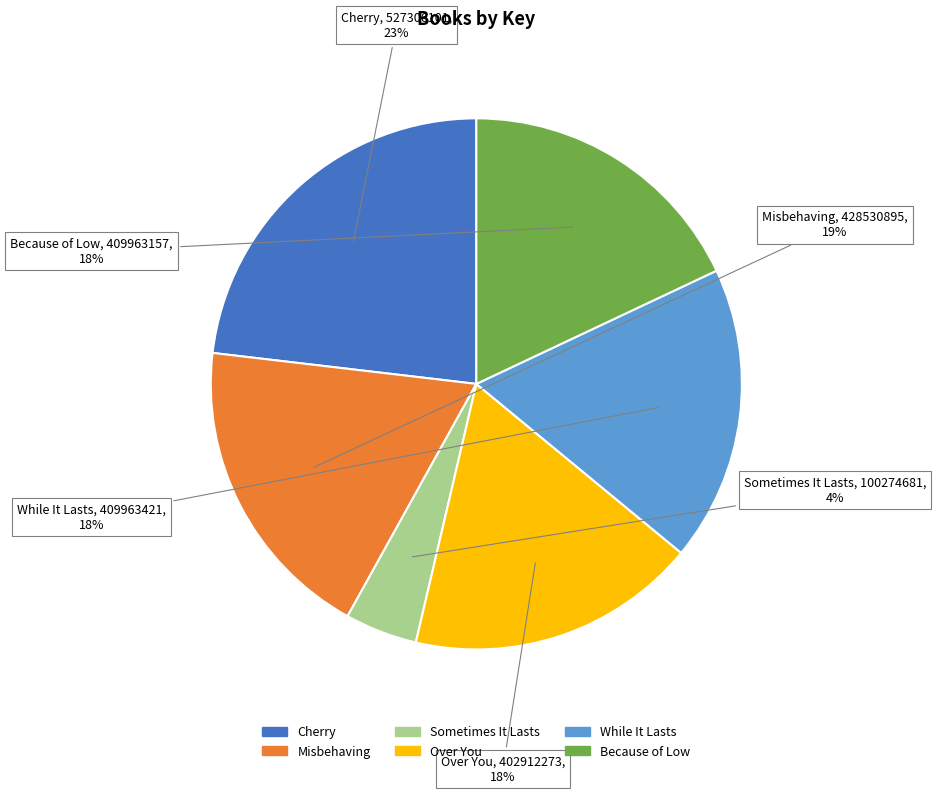

Between Misbehaving and While It Lasts, which is larger?

Misbehaving